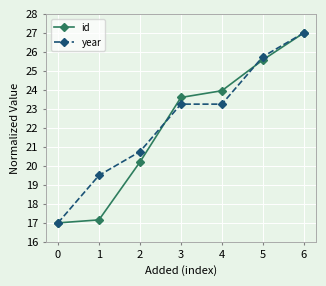

Count the number of categories in the chart.

7